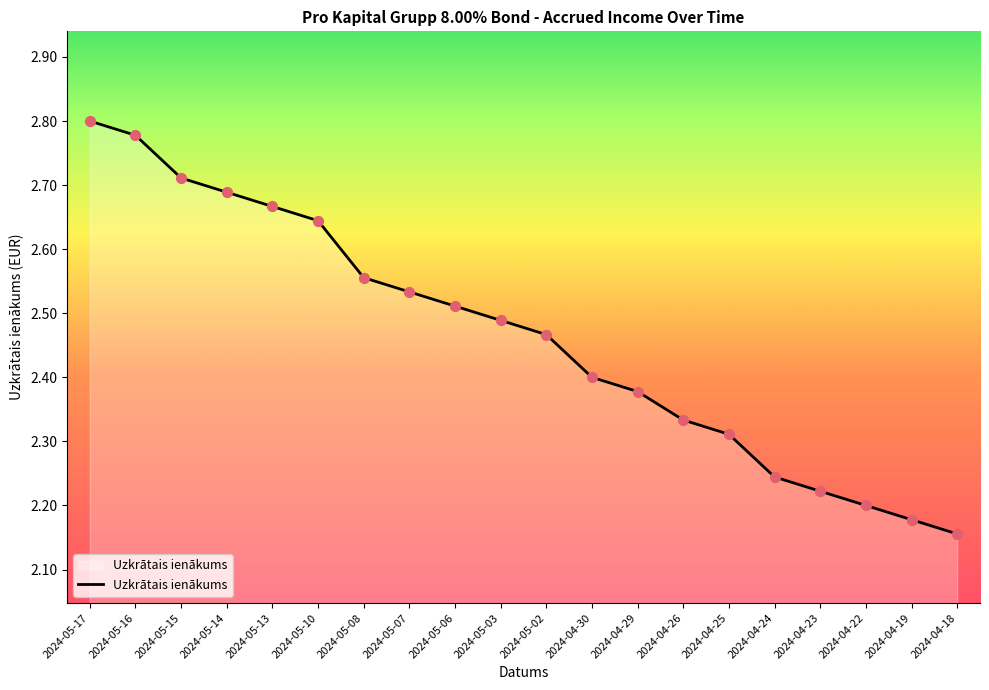

What is the ratio of the value at 2024-04-22 to the value at 2024-04-23?

1.0